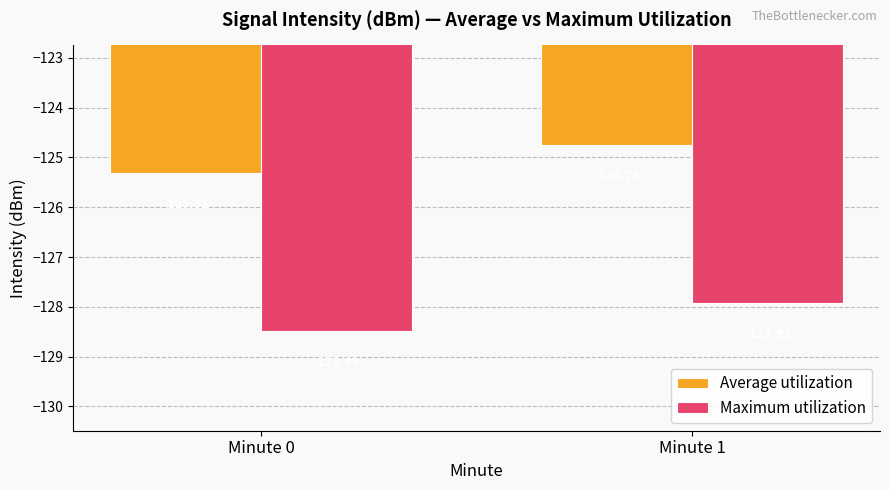

What is the total value across all series at Minute 1?

-252.7